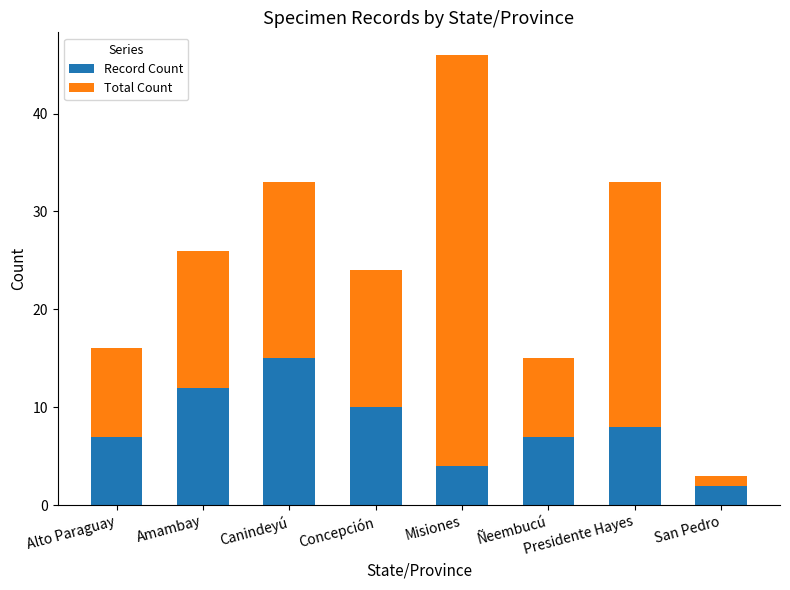

At which label does Record Count reach its peak?

Canindeyú